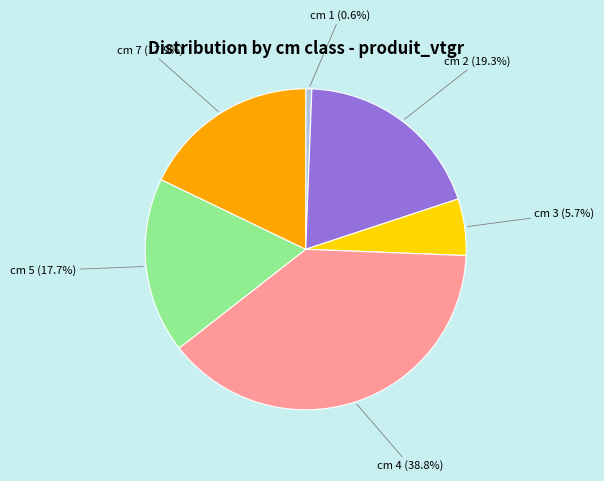

Which has a higher value, cm 2 (19.3%) or cm 3 (5.7%)?

cm 2 (19.3%)